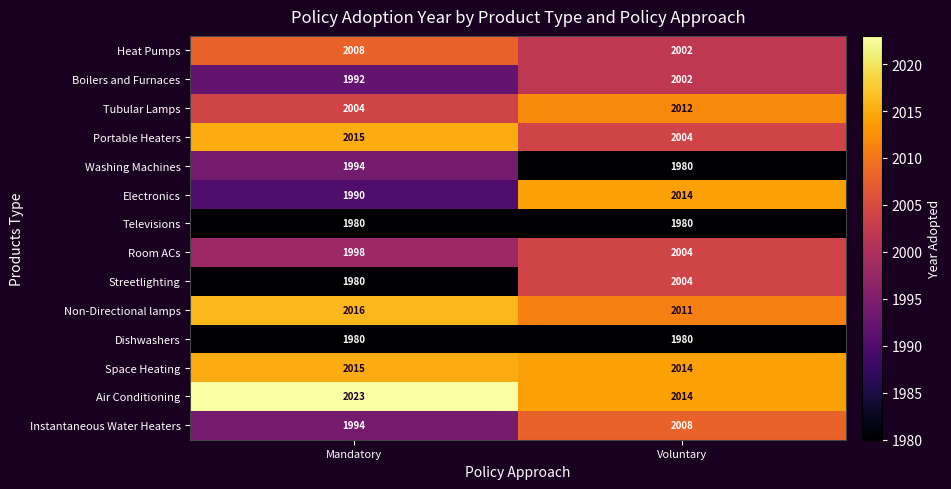

Read the Heat Pumps value at Mandatory.

2008